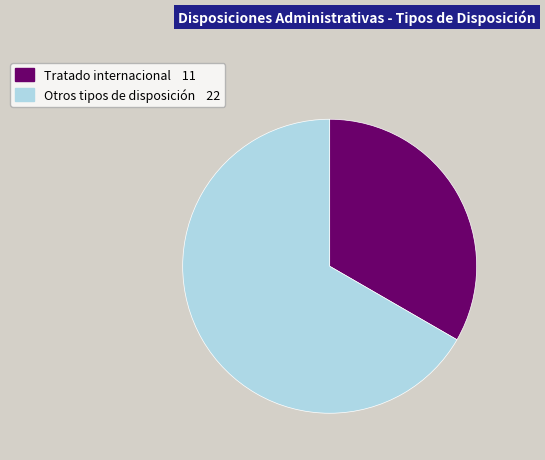

How many slices are in this pie chart?

2